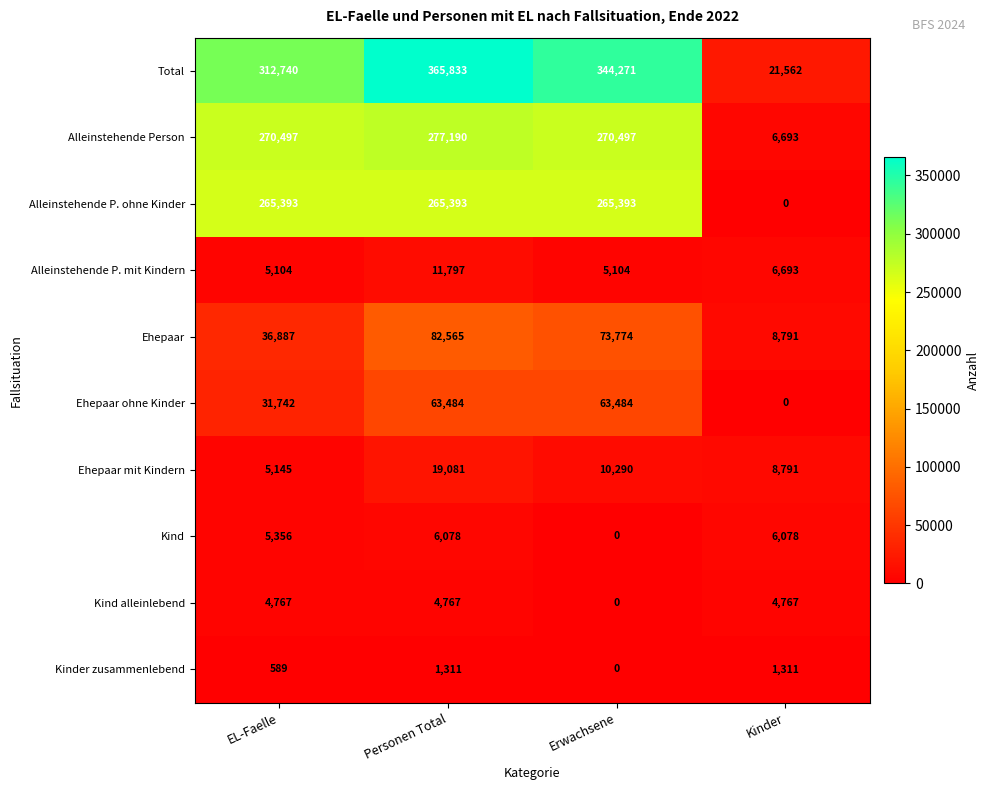

What is the highest value of the Ehepaar ohne Kinder series?

63484